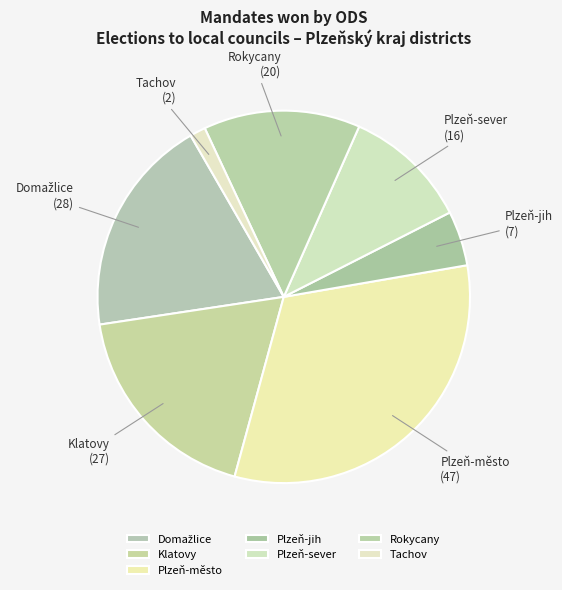

Is Klatovy the majority of the pie?

No